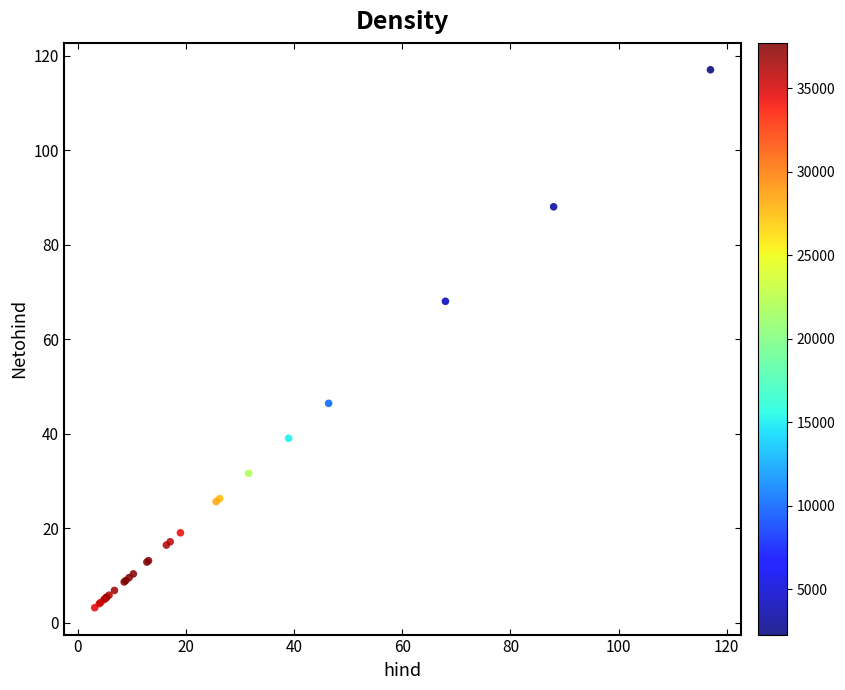

What Y value in the scatter plot is closest to 60?

68.0